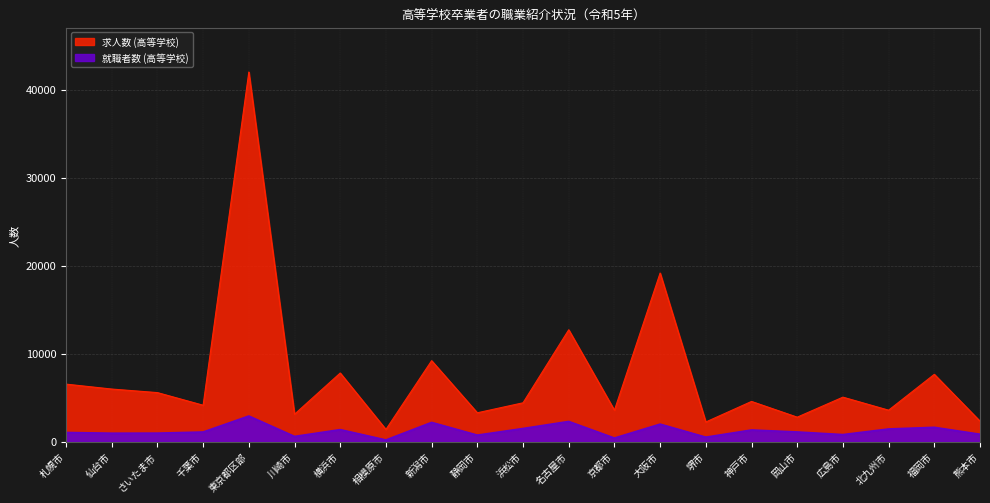

True or false: 就職者数 (高等学校) and 求人数 (高等学校) intersect in this chart.

False